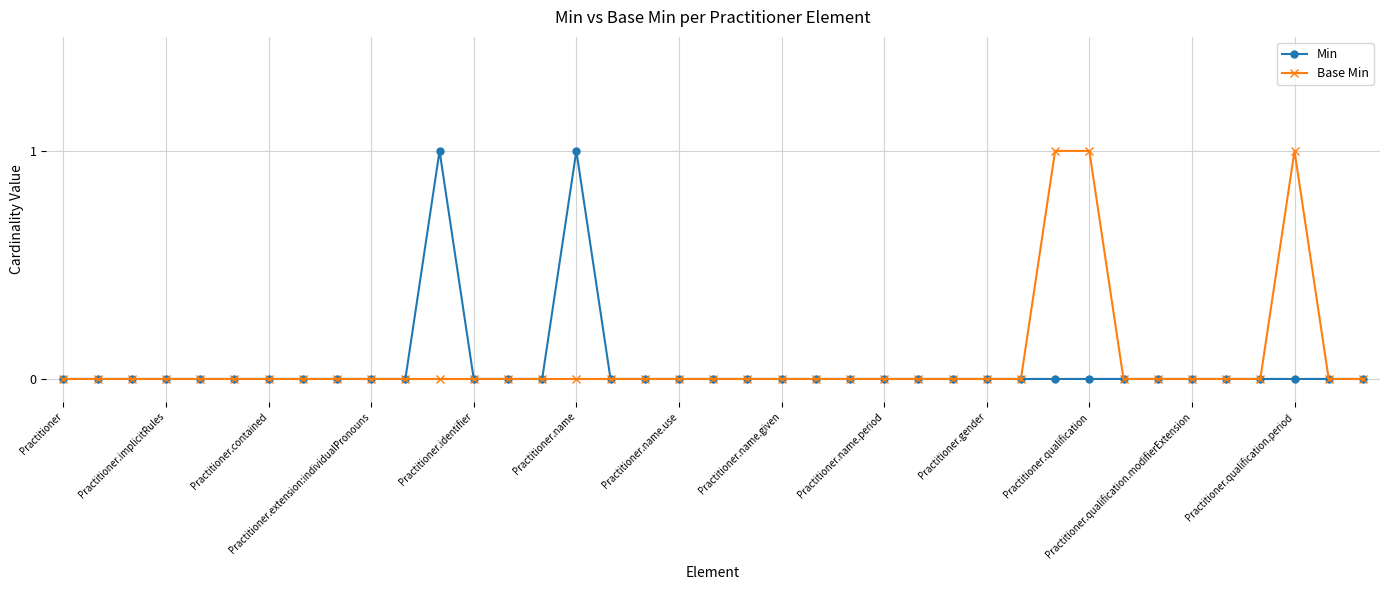

True or false: Min has more than 0 interior local peaks.

True